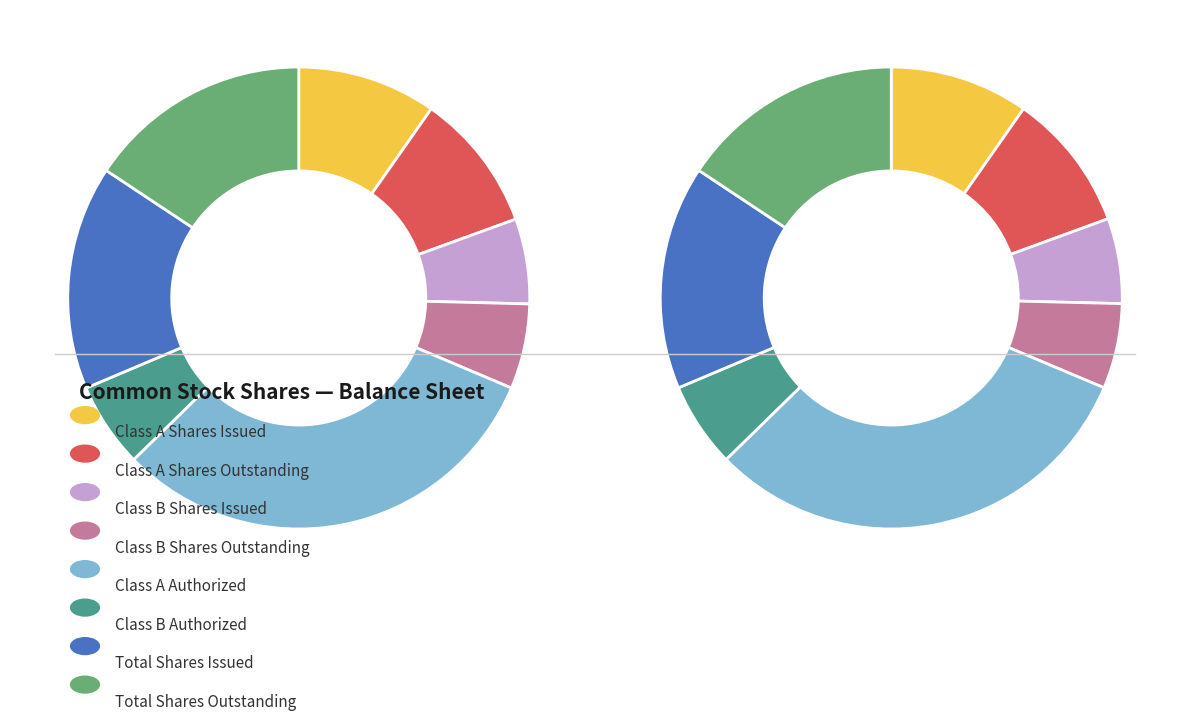

The Class A Shares Issued (2015) slice represents 39% of the pie. True or false?

False